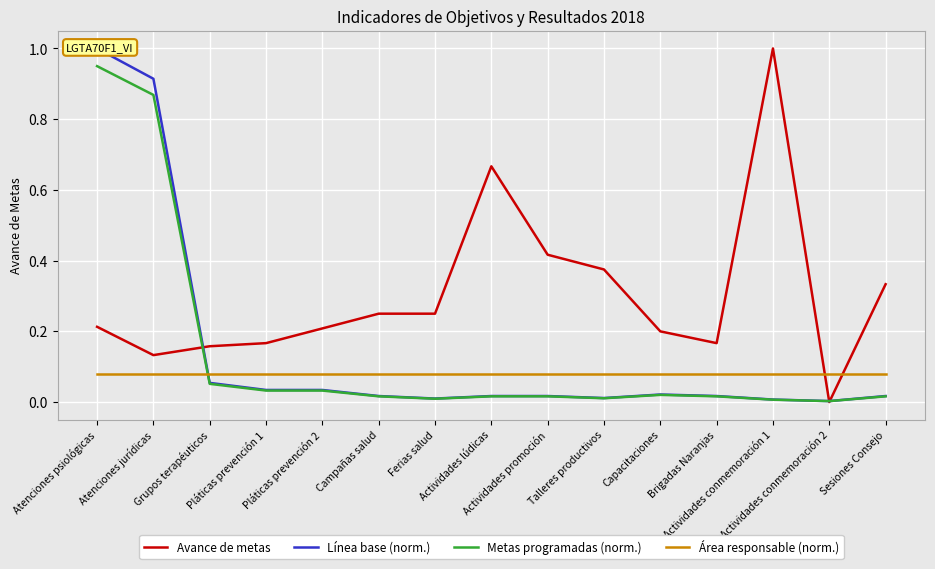

How many values in Avance de metas are above zero?

14